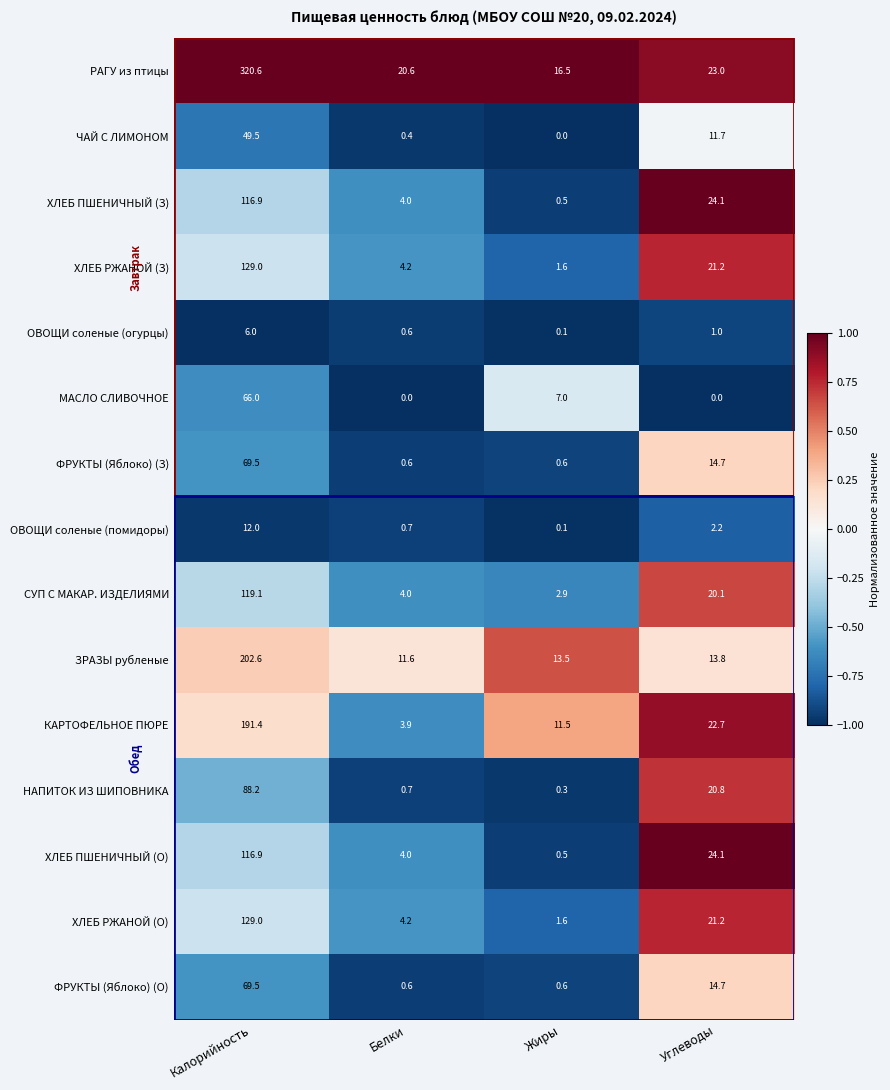

What is the difference between the maximum and minimum values in the ЧАЙ С ЛИМОНОМ series?

49.5